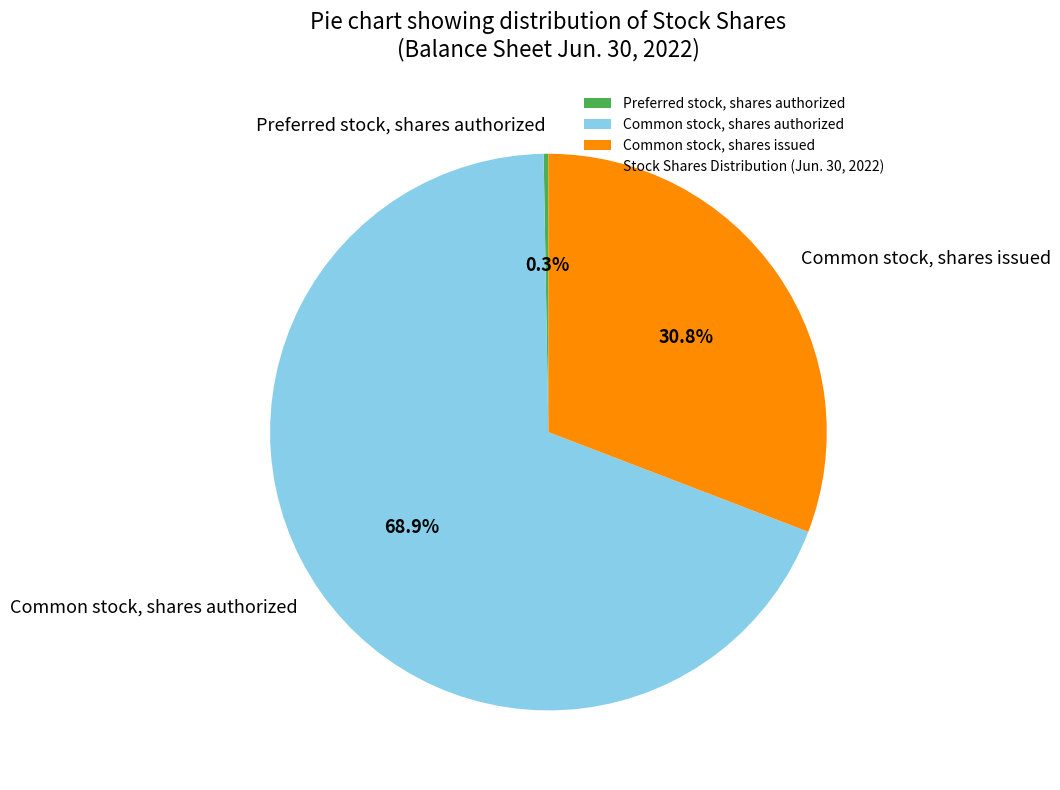

Which slice is the largest?

Common stock, shares authorized